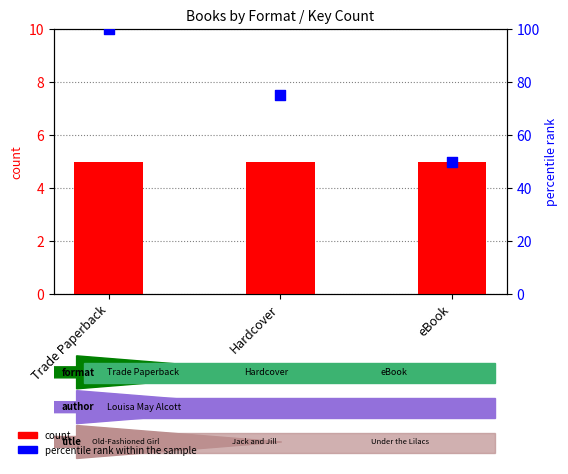

At which category is the sum across all series the highest?

Trade Paperback